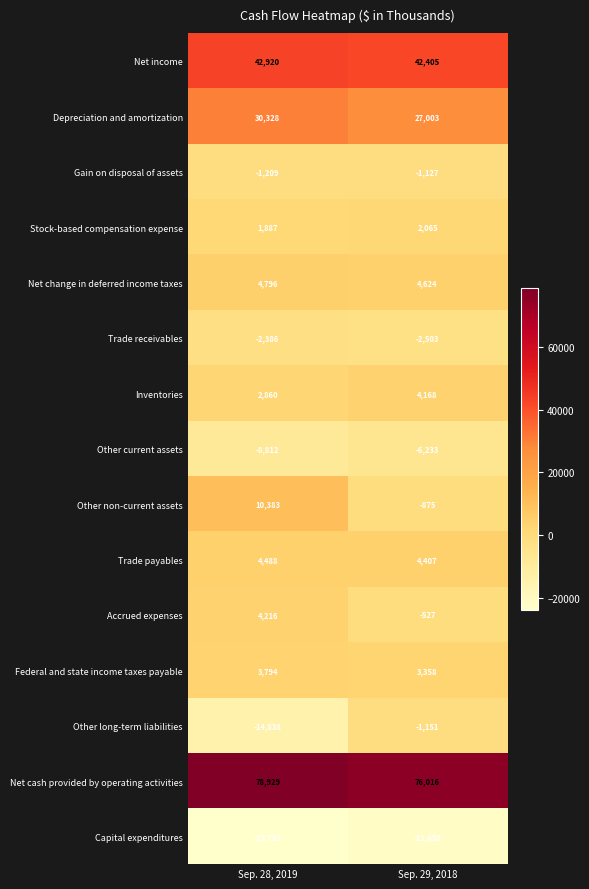

Rank the series at Sep. 28, 2019 from highest to lowest value.

Net cash provided by operating activities, Net income, Depreciation and amortization, Other non-current assets, Net change in deferred income taxes, Trade payables, Accrued expenses, Federal and state income taxes payable, Inventories, Stock-based compensation expense, Gain on disposal of assets, Trade receivables, Other current assets, Other long-term liabilities, Capital expenditures